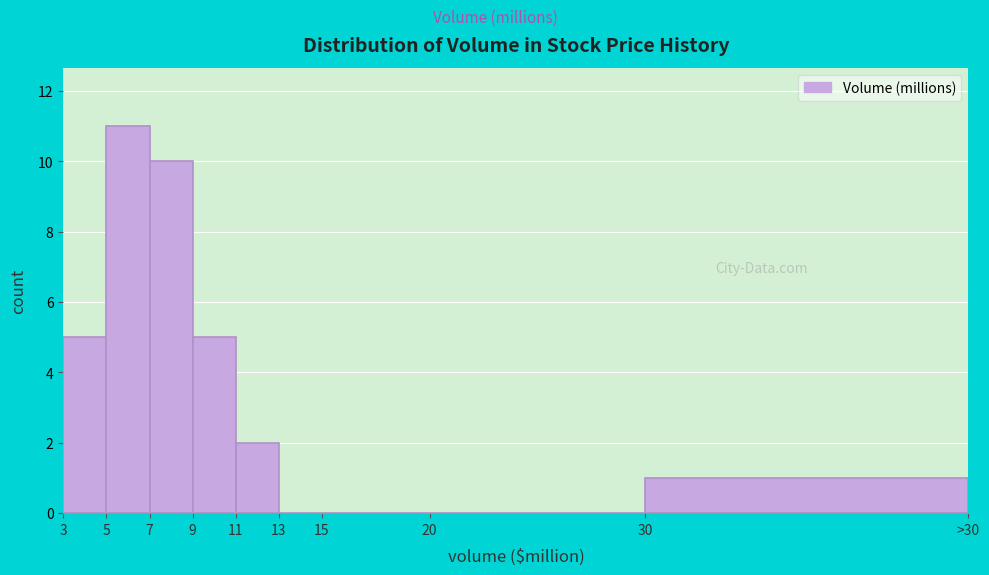

What is the sum of all values?

34